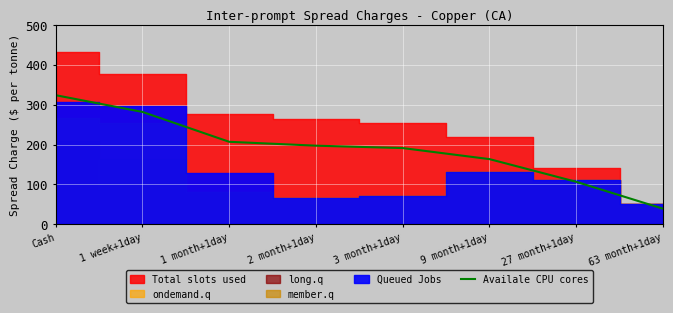

Which category has the lowest value across all series?

63 month+1day